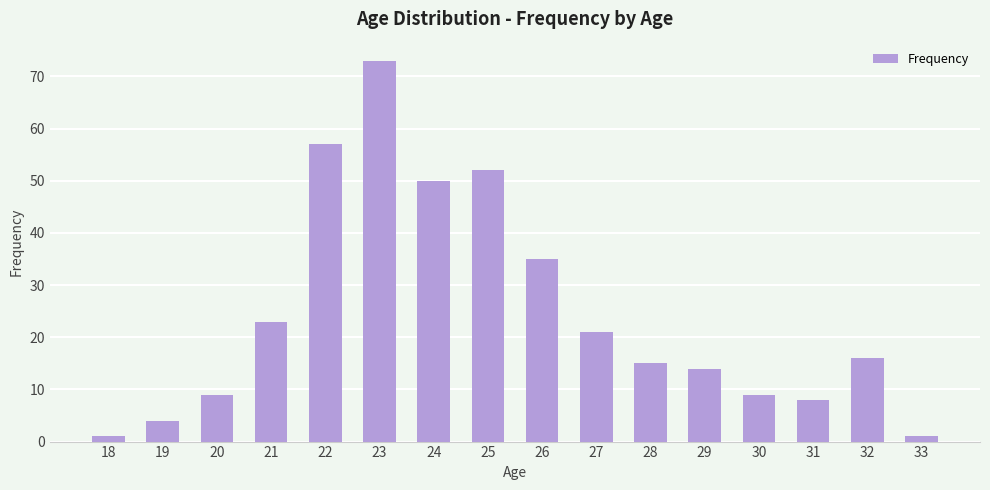

What value does the data have at 20?

9